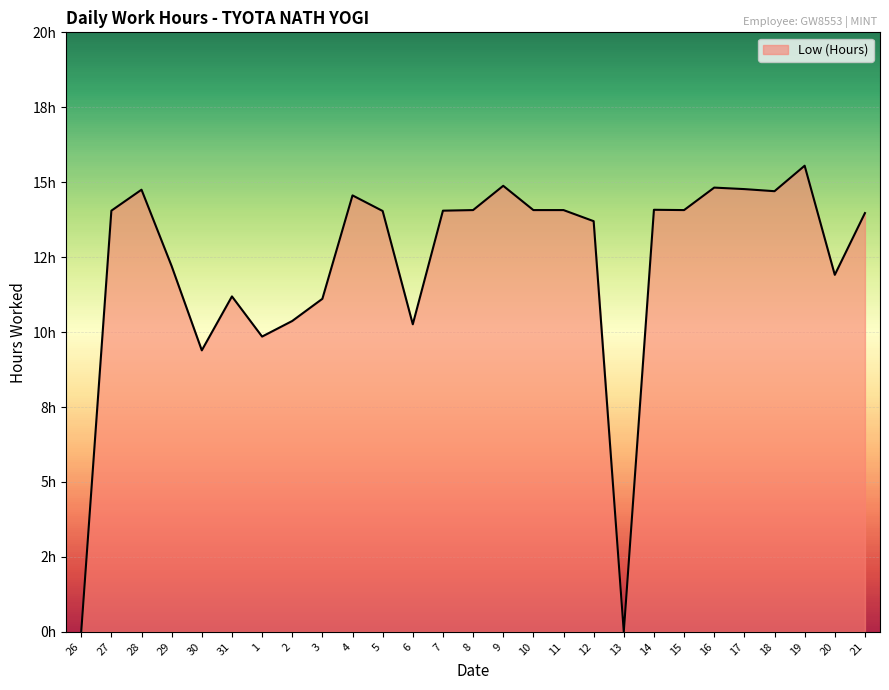

Does the chart display data point markers on the line(s)?

No